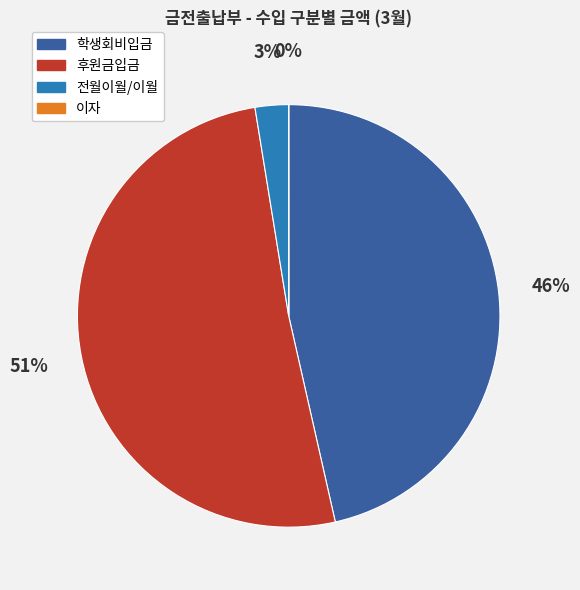

To the nearest percent, what is the average slice percentage?

25%